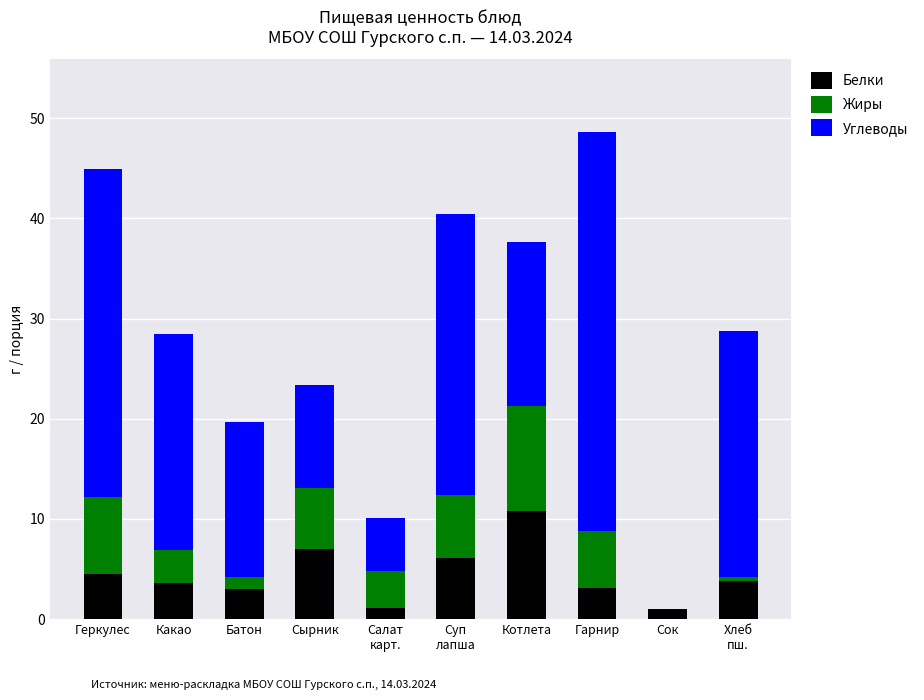

At which category is the sum across all series the highest?

Гарнир